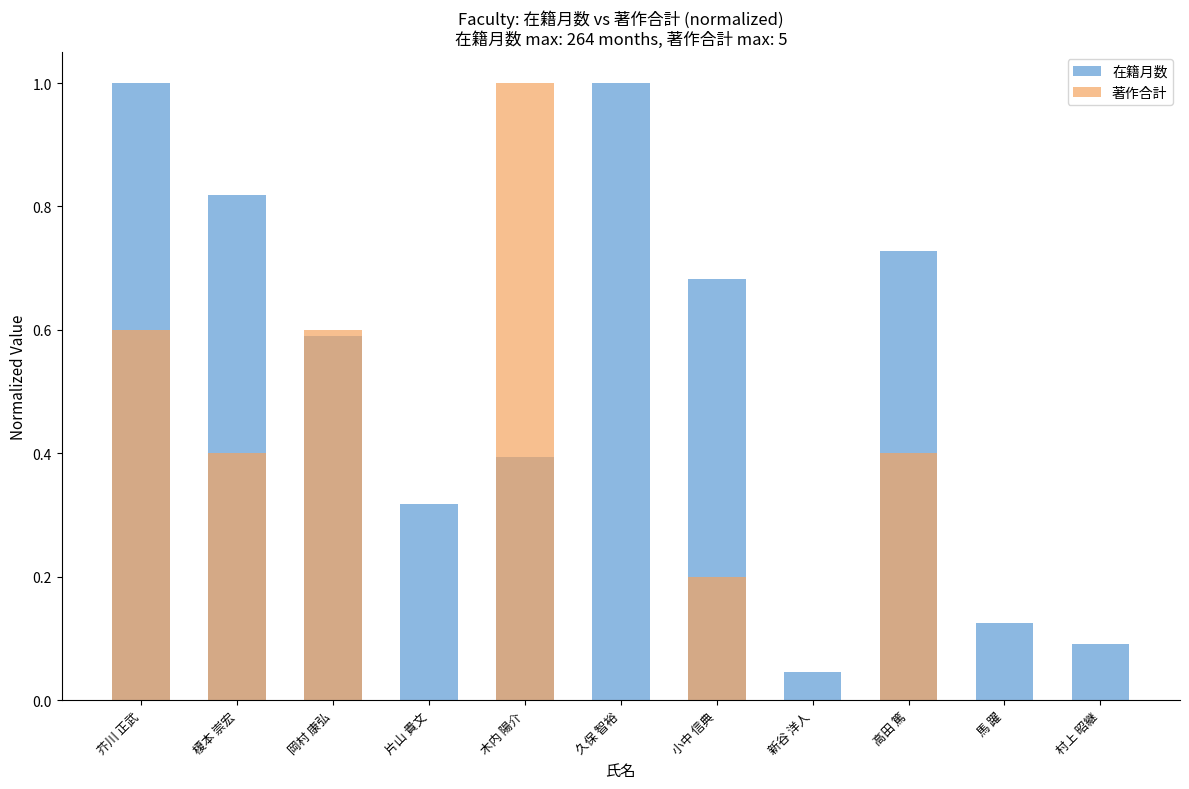

What is the sum of the 著作合計 values at 久保 智裕 and 高田 篤?

0.4